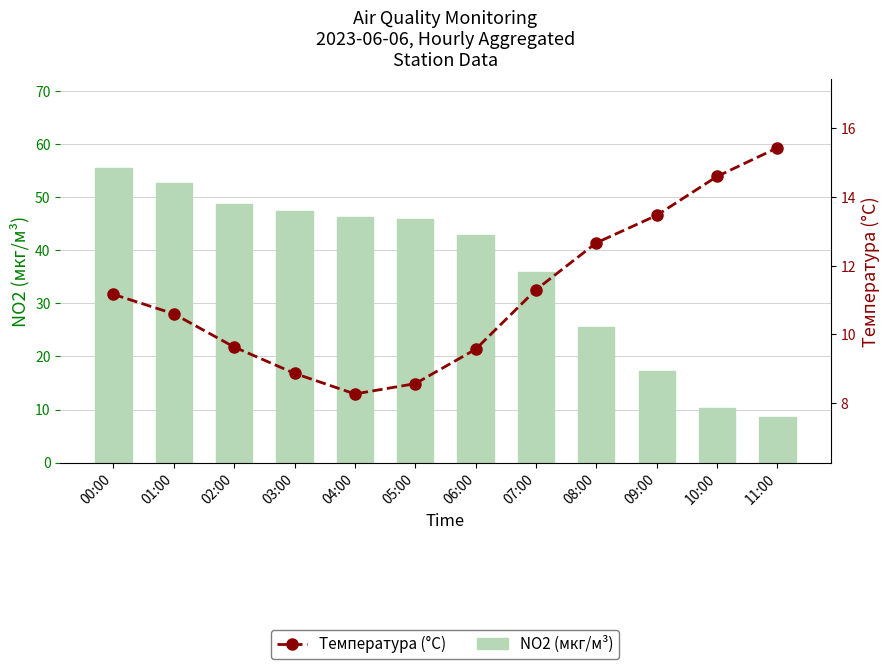

What is the label of the 5th bar from the left?

04:00